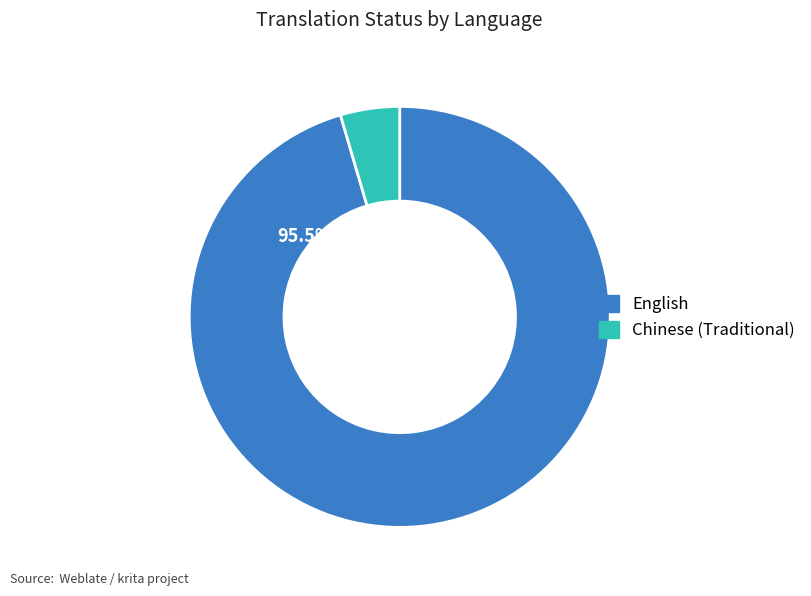

Which has a higher value, Chinese (Traditional) or English?

English